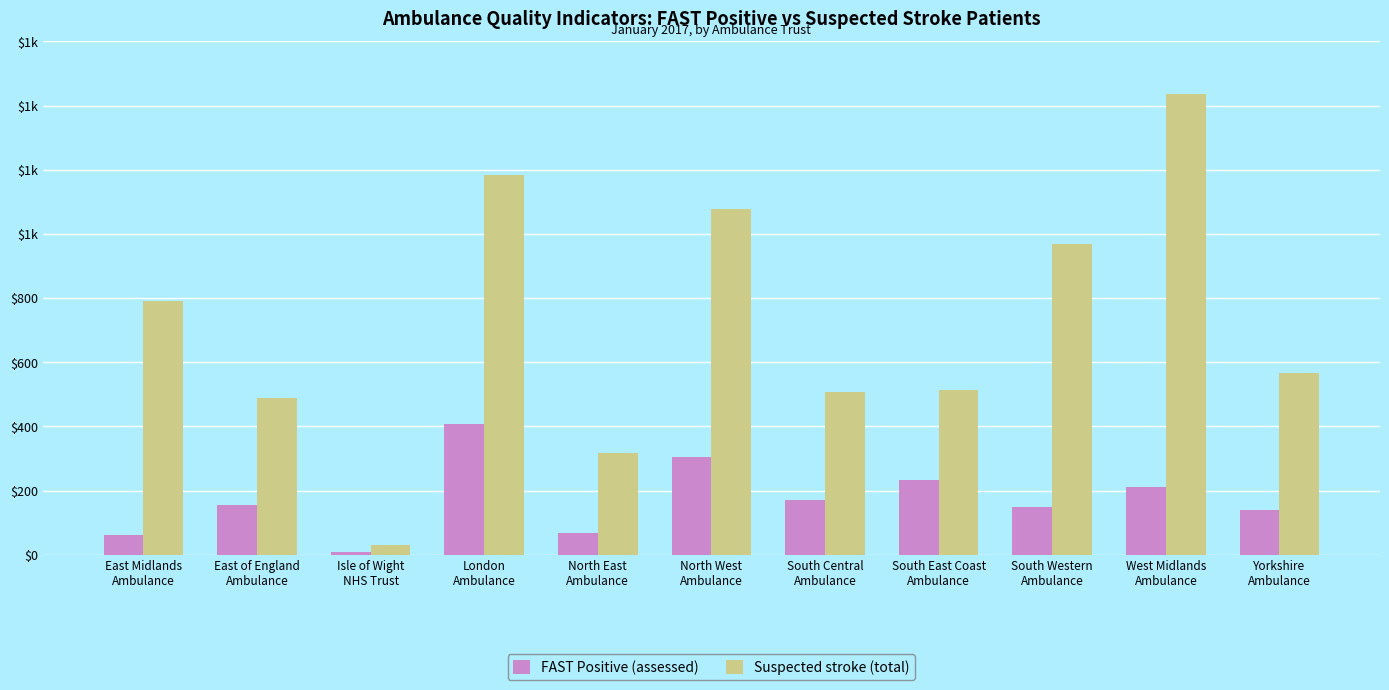

What are all the series names shown in the legend?

FAST Positive (assessed), Suspected stroke (total)